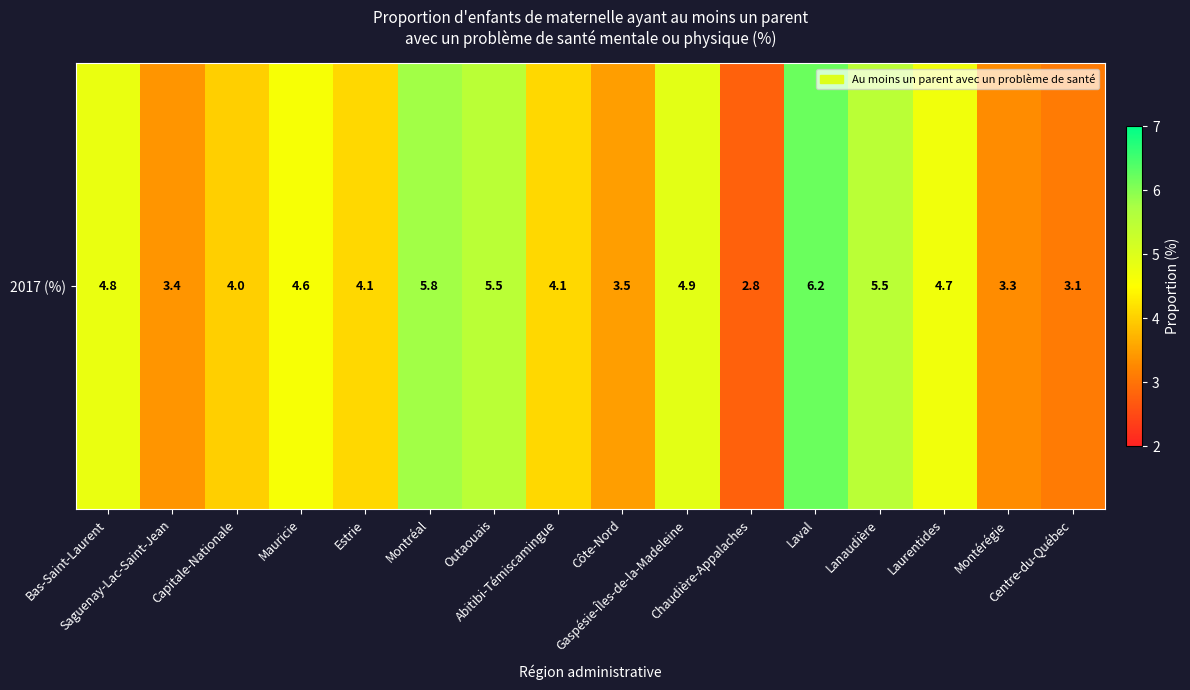

What is the ratio of the value at Estrie to the value at Capitale-Nationale?

1.0